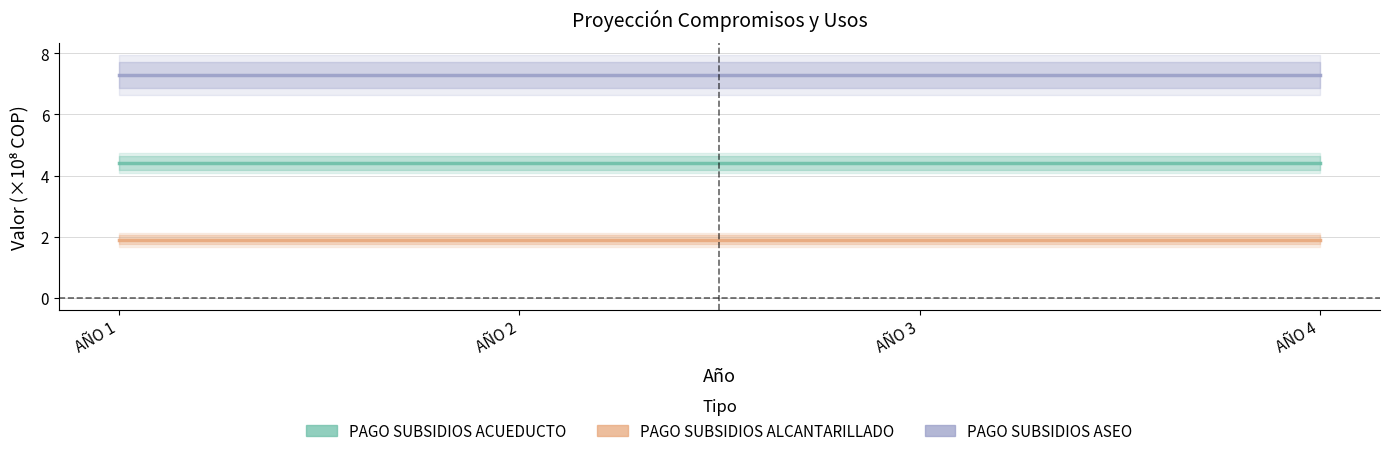

What is the maximum value for PAGO SUBSIDIOS ACUEDUCTO?

4.4